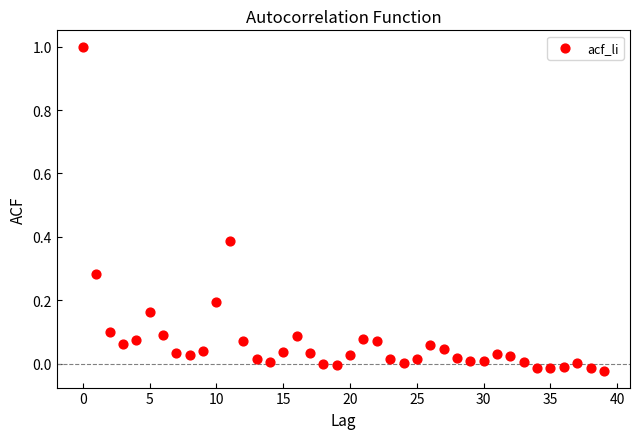

What is the range of Y values (max minus min)?

1.0